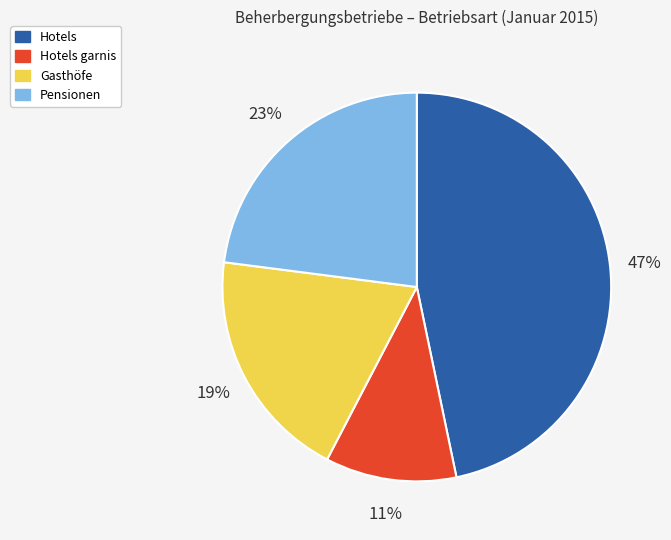

Is there a majority slice in this chart?

No